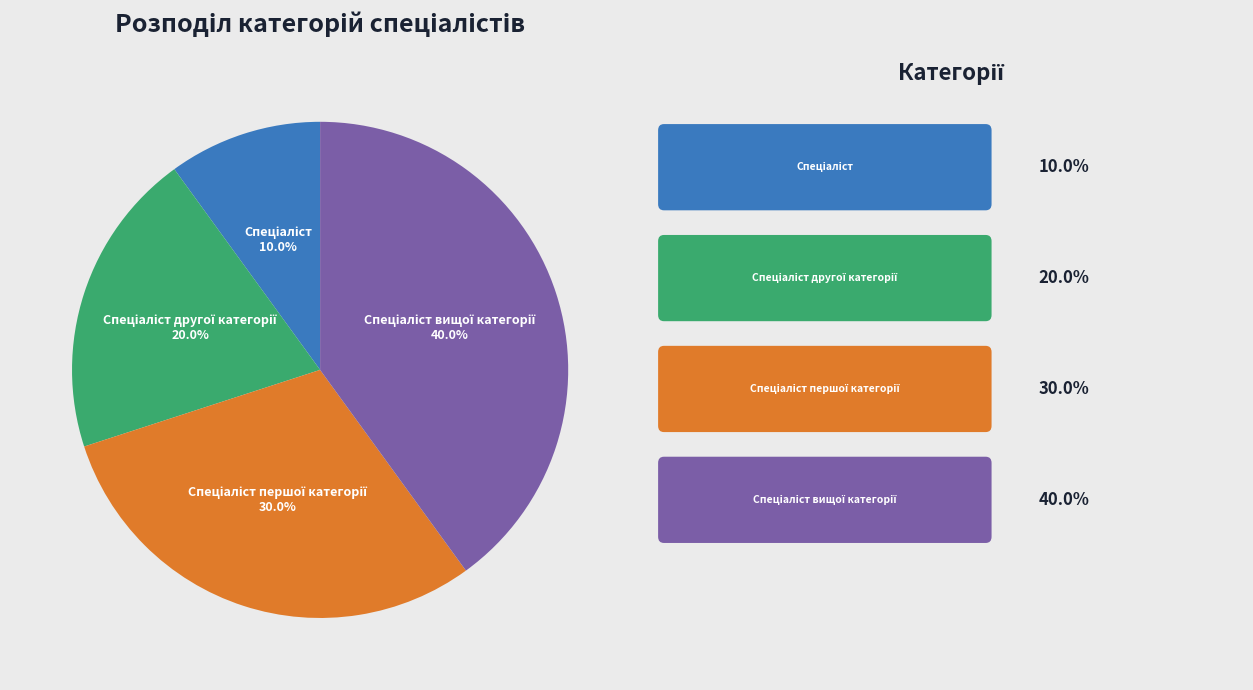

Does any single category account for the majority?

No